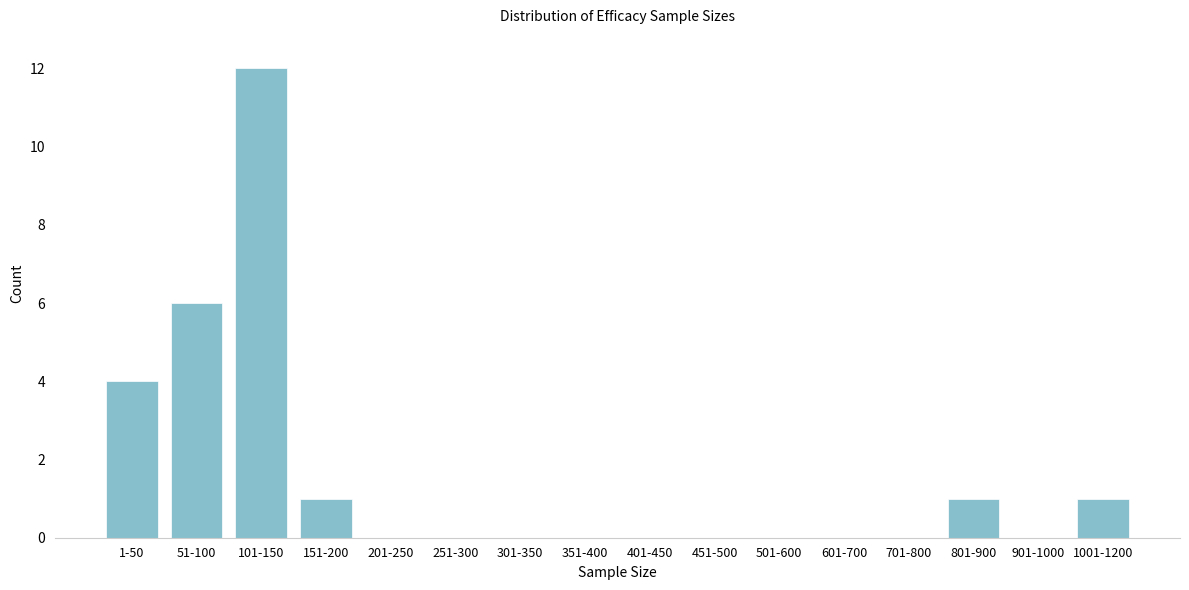

True or false: the data shows 0 at 451-500.

True